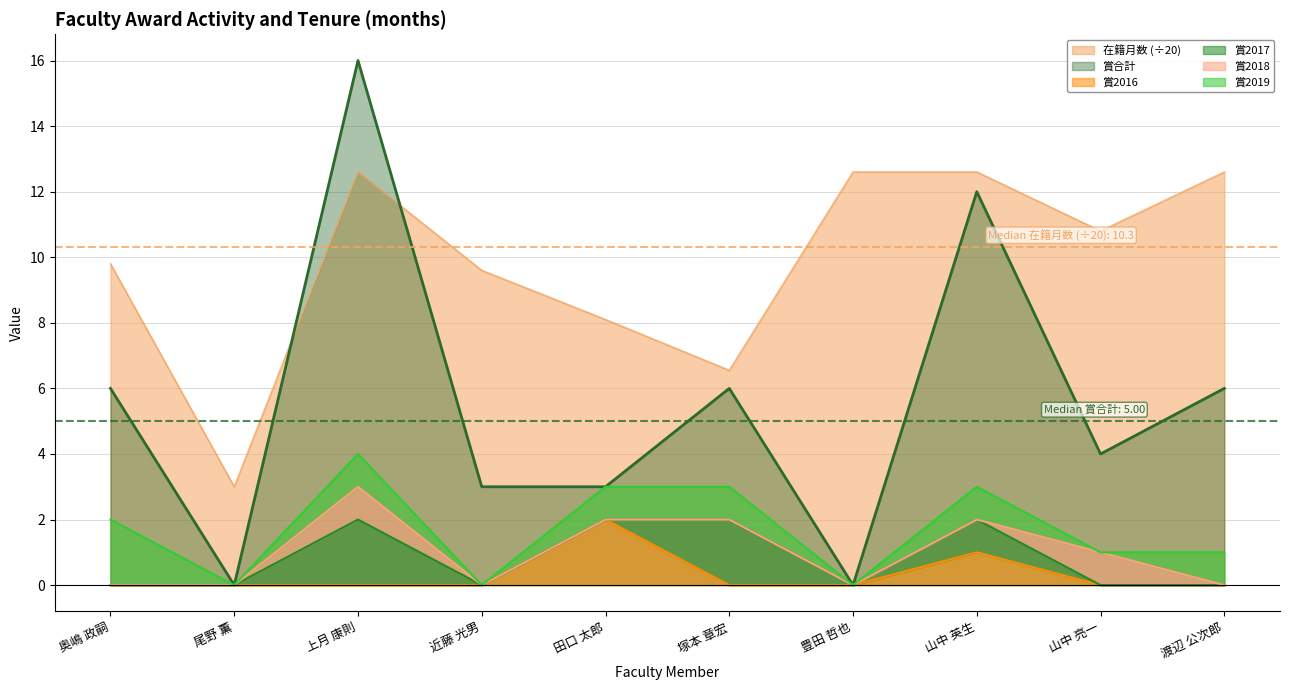

True or false: 在籍月数 has more than 0 interior local peaks.

True